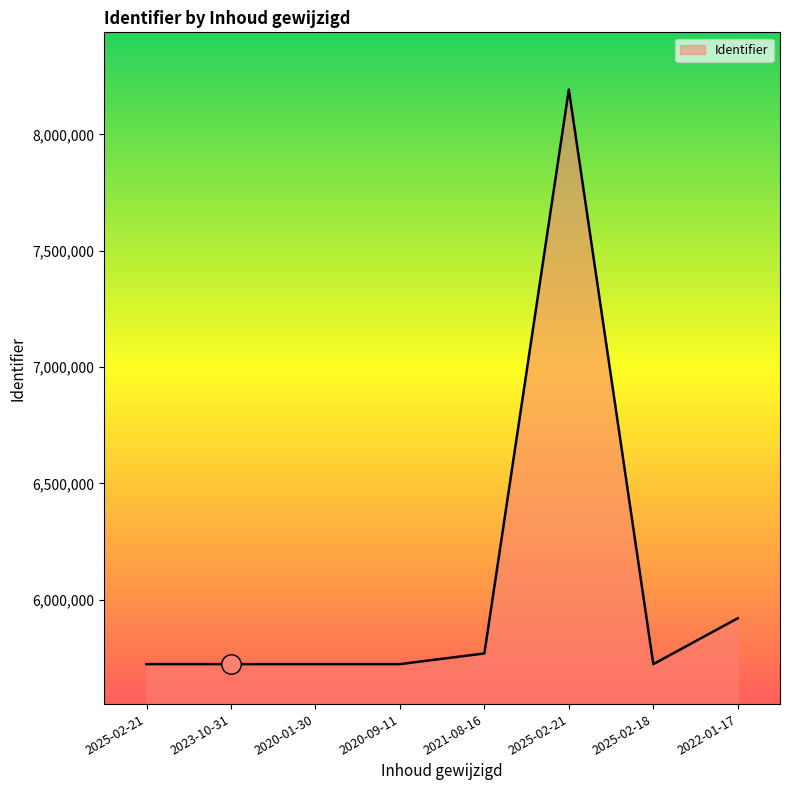

What is the difference between the values at 2022-01-17 and 2020-09-11?

197032